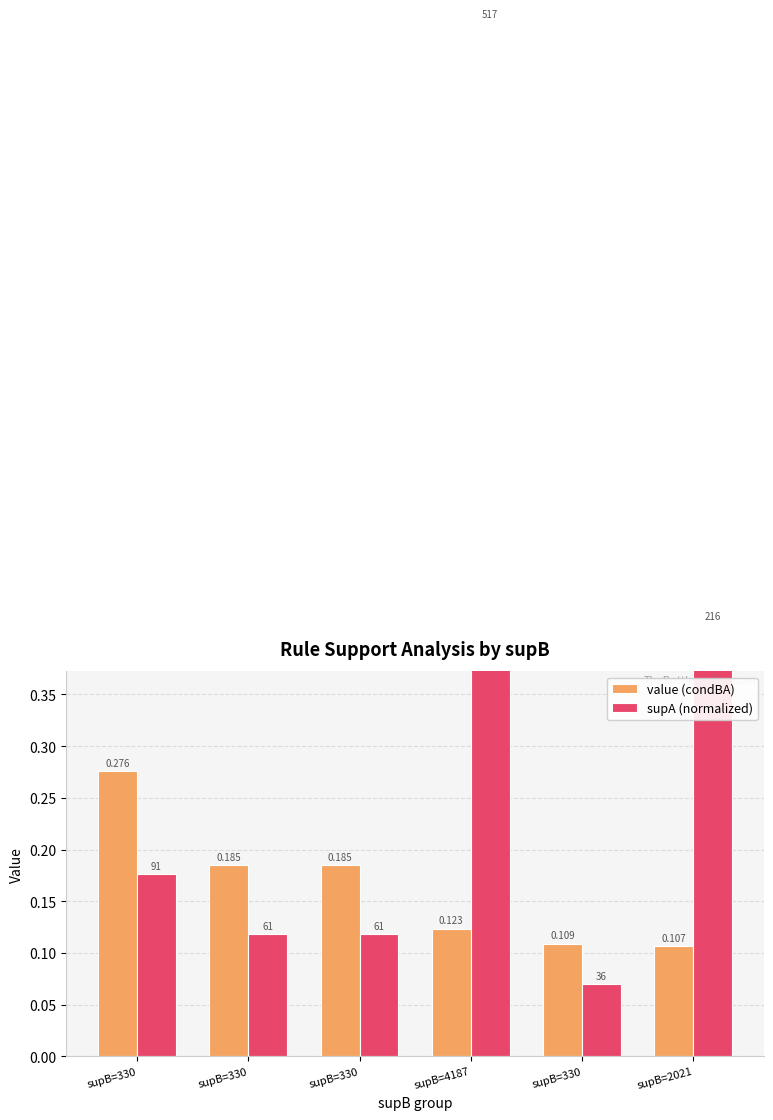

What is the difference between the second highest and minimum values in the supA (normalized) series?

0.3